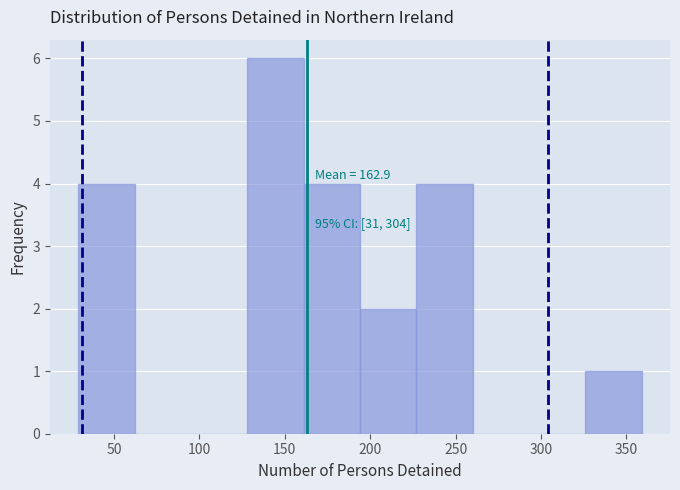

Which range on the x-axis has the tallest bar?

128 to 161